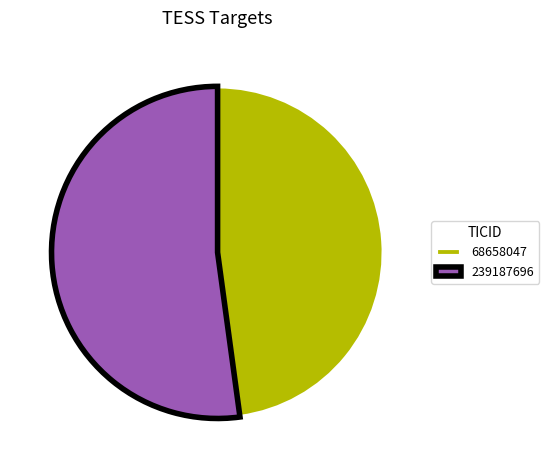

Rank the categories by value from highest to lowest.

239187696, 68658047